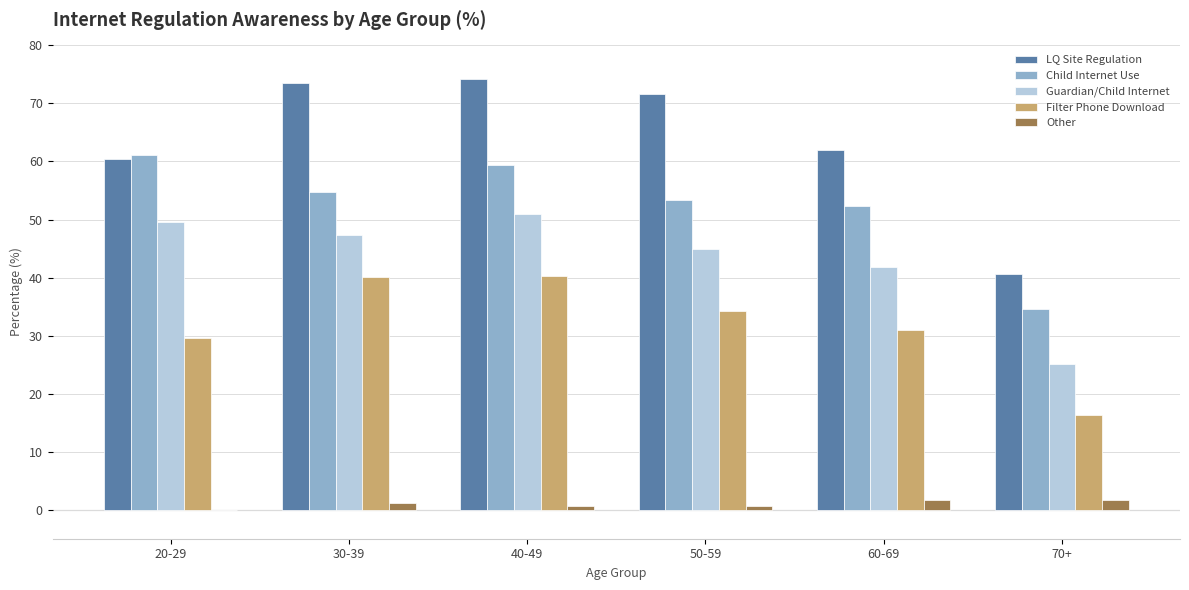

At which category is the sum across all series the highest?

40-49